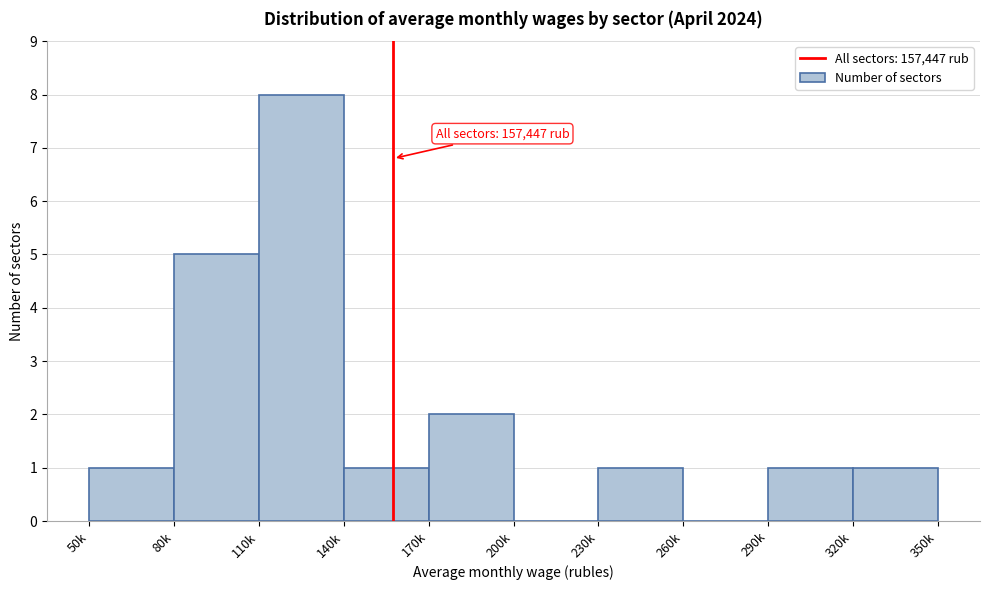

Reading left to right, transcribe all the data shown in this chart.

50k=1	80k=5	110k=8	140k=1	170k=2	200k=0	230k=1	260k=0	290k=1	320k=1